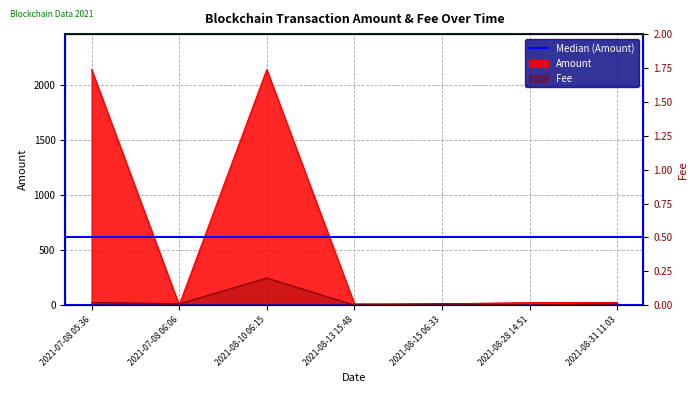

List the labels in order of Fee value, smallest first.

2021-08-13 15:48, 2021-08-28 14:51, 2021-07-08 06:06, 2021-08-15 06:33, 2021-08-31 11:03, 2021-07-08 05:36, 2021-08-10 06:15